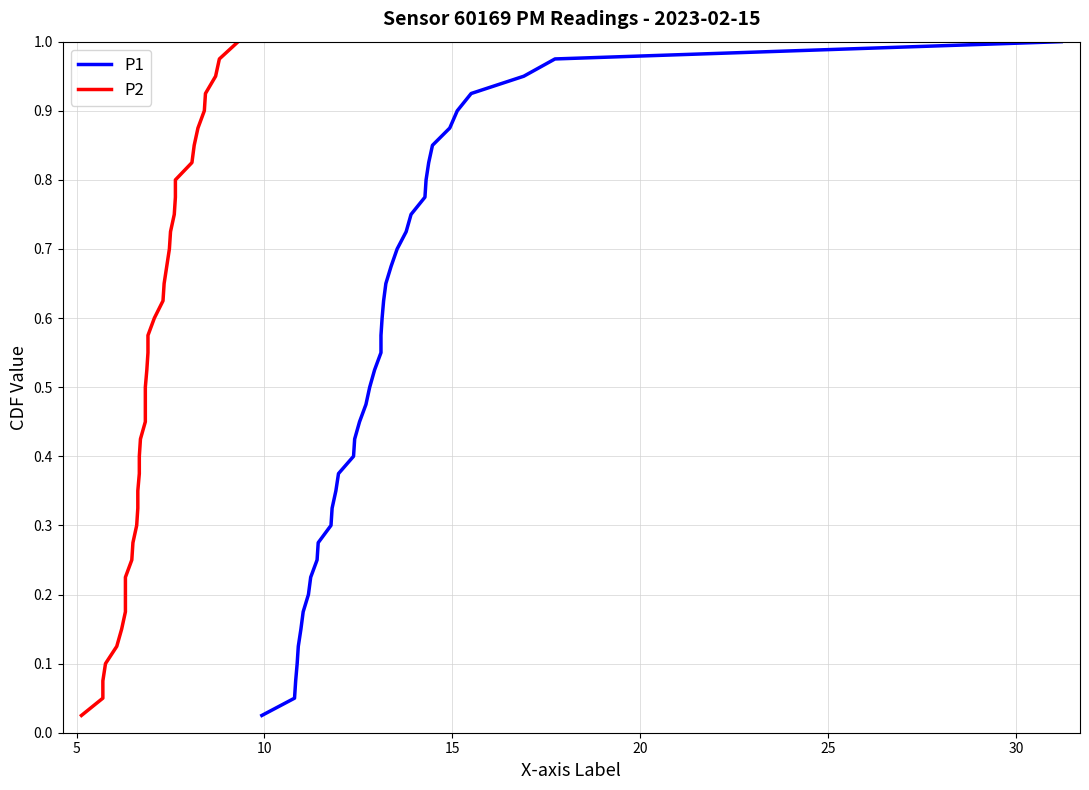

What is the difference between the maximum and minimum values in the P2 series?

1.0